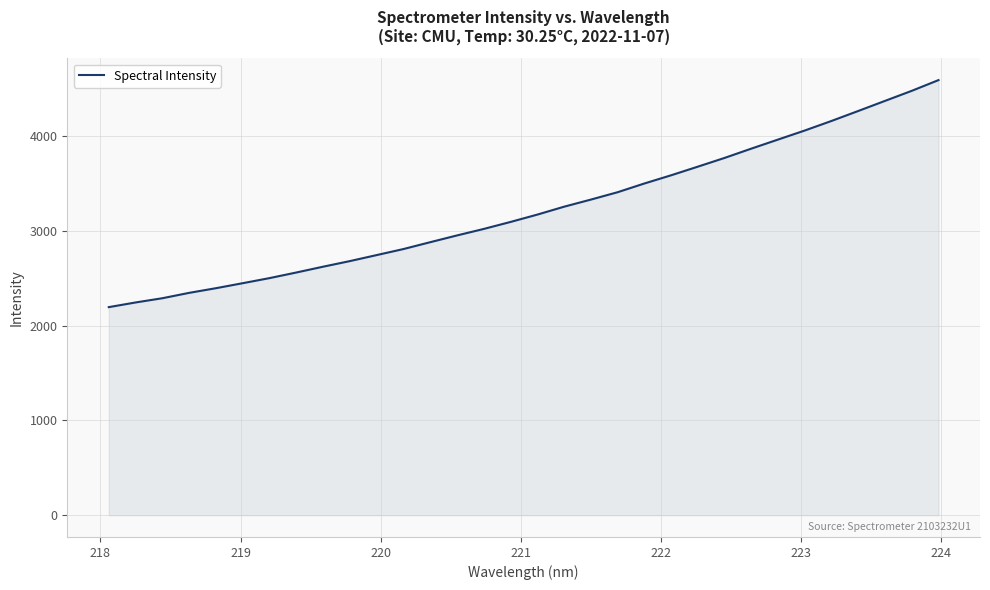

What is the maximum value shown in the chart?

4593.8